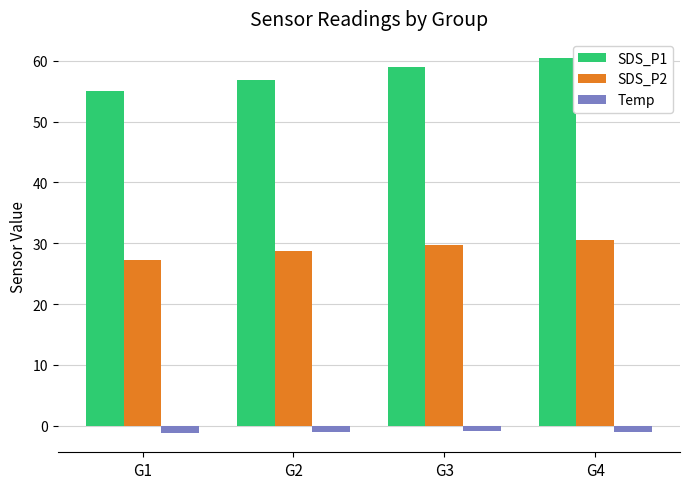

Which series has the largest range (max minus min)?

SDS_P1